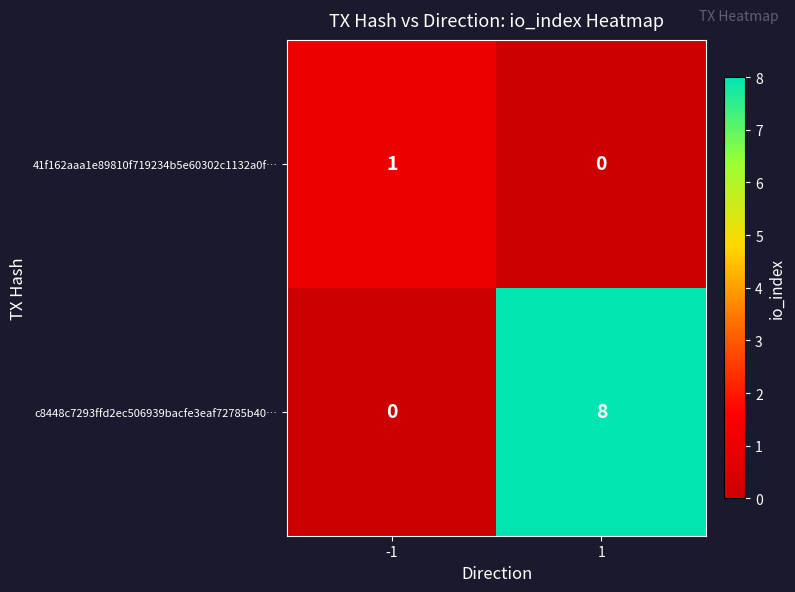

What is the sum of the c8448c7293ffd2ec506939bacfe3eaf72785b40… values at -1 and 1?

8